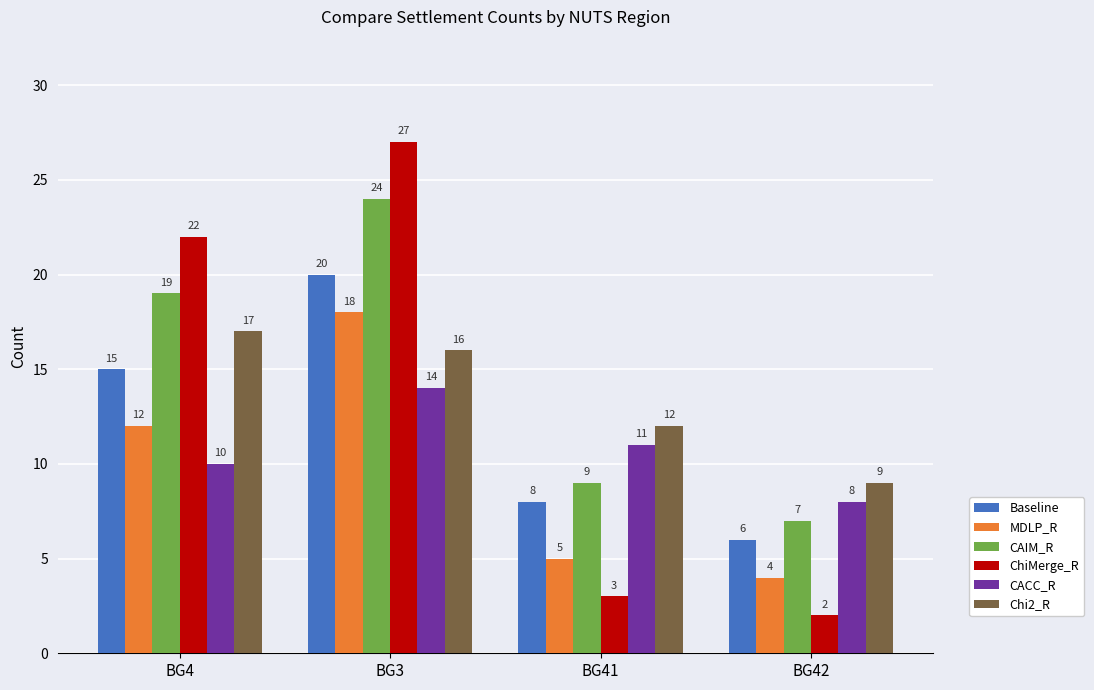

At which label does Chi2_R reach its peak?

BG4